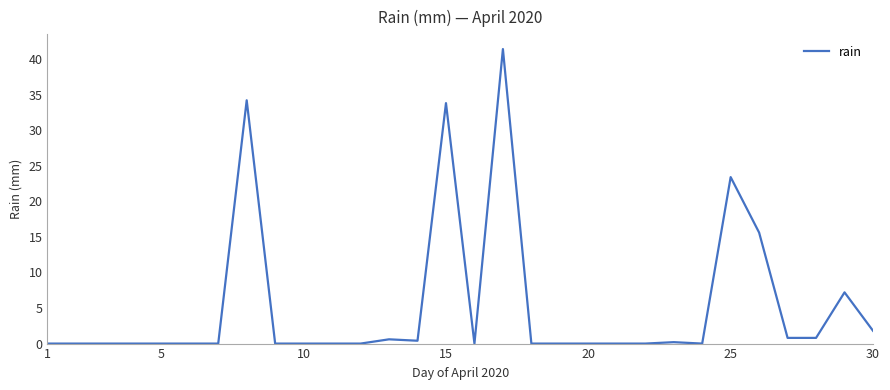

What is the maximum value shown in the chart?

41.4